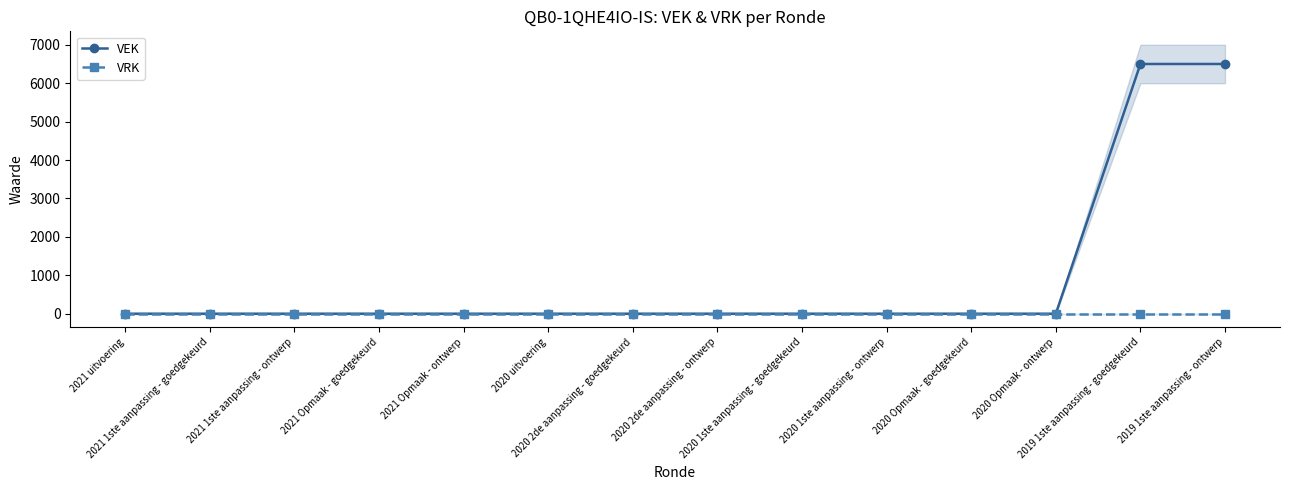

Rank the series by their average value, from highest to lowest.

VEK, VRK